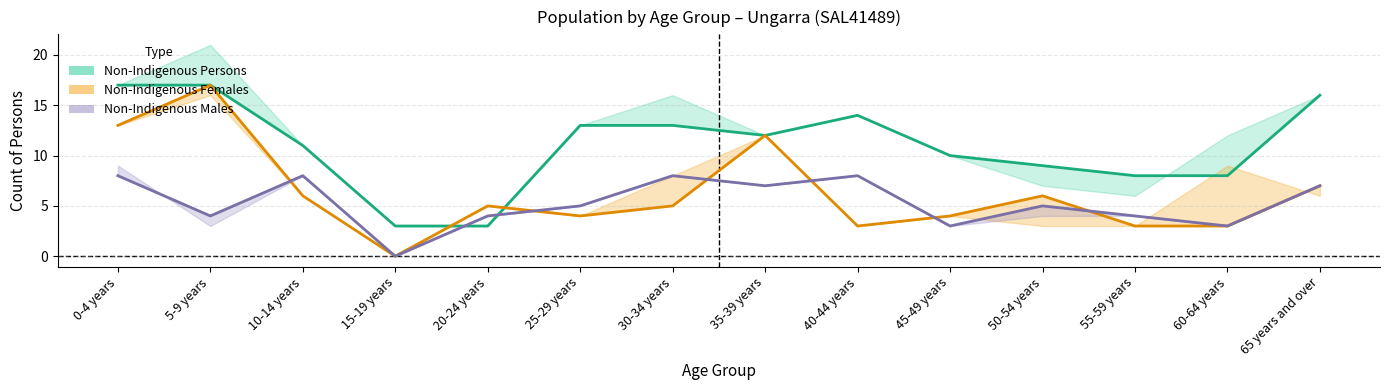

Which series has the largest total across all categories?

Non-Indigenous Persons